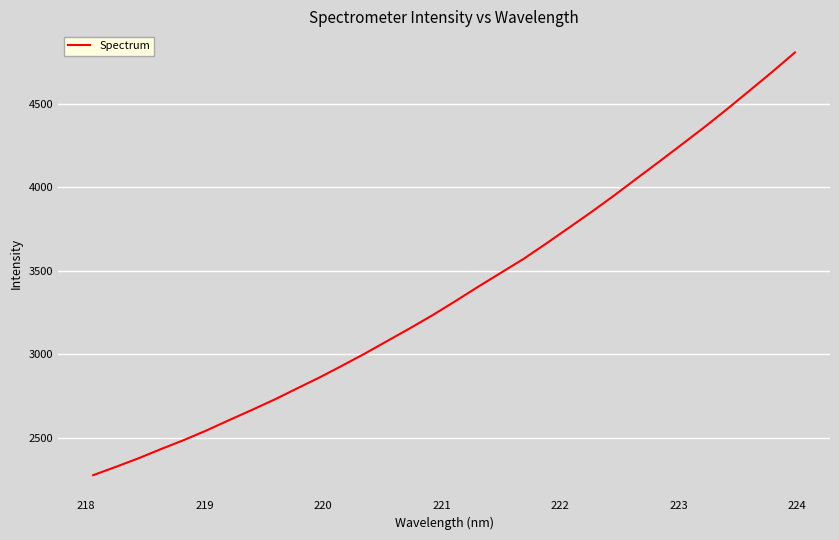

What is the difference between the maximum and minimum values?

2528.6